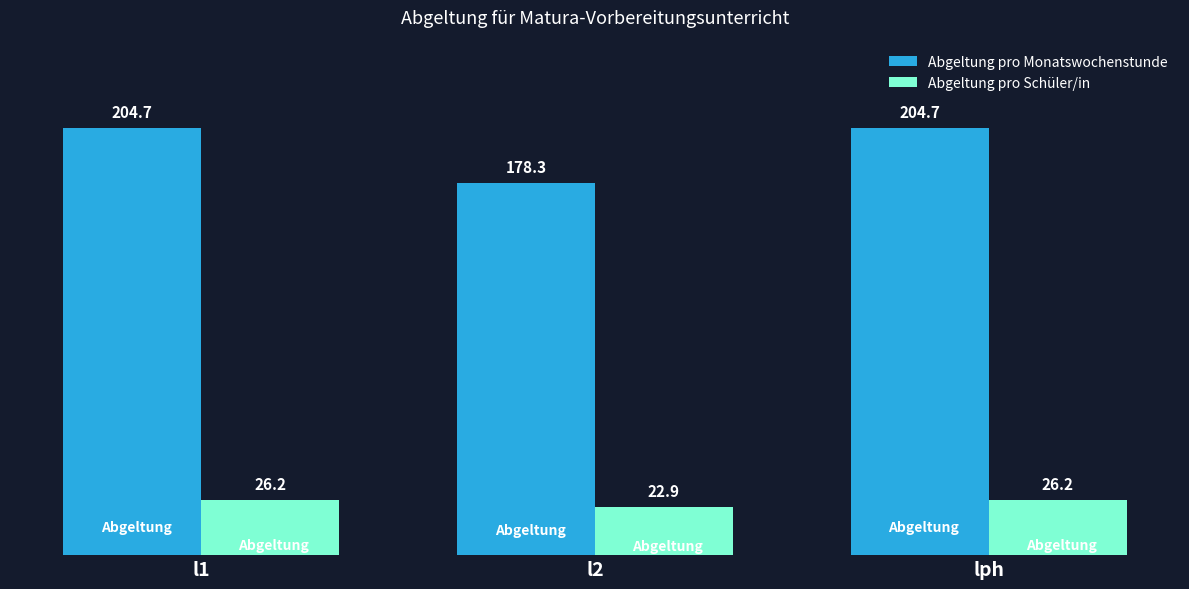

What are all the series names shown in the legend?

Abgeltung pro Monatswochenstunde, Abgeltung pro Schüler/in